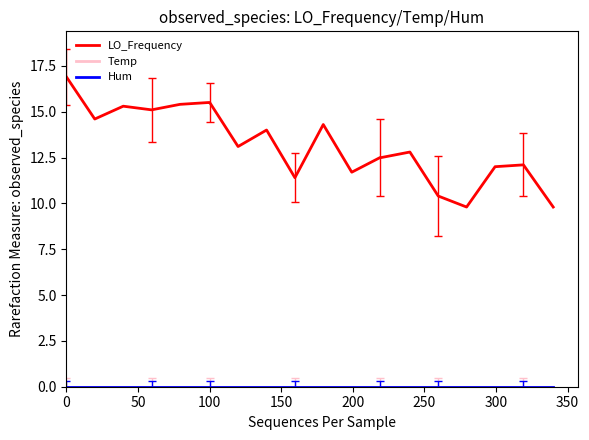

True or false: Hum and LO_Frequency cross at least once.

False